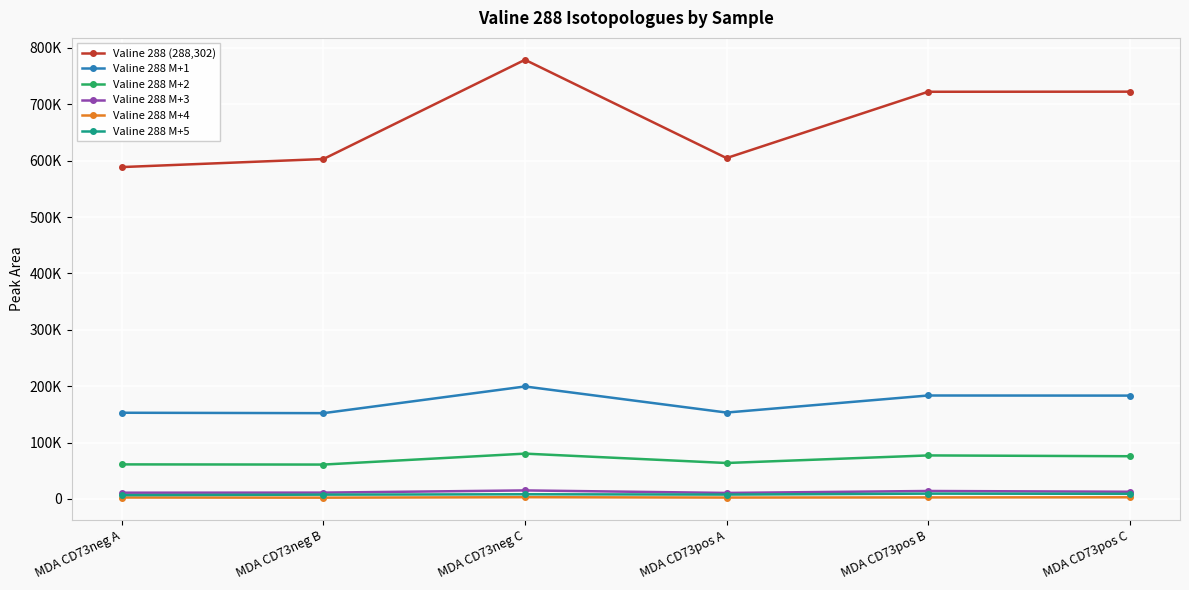

The value of Valine 288 M+2 at MDA CD73neg A is 61211.9. True or false?

True